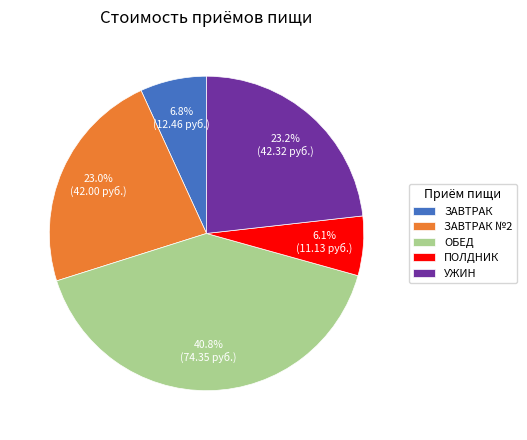

How much of the chart is everything except ЗАВТРАК №2?

77.0%